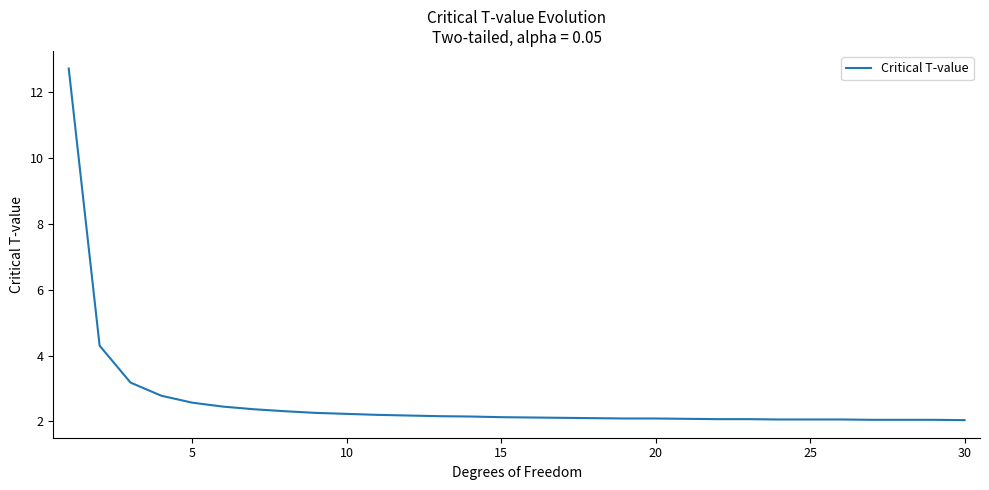

What is the difference between the maximum and minimum values?

10.7